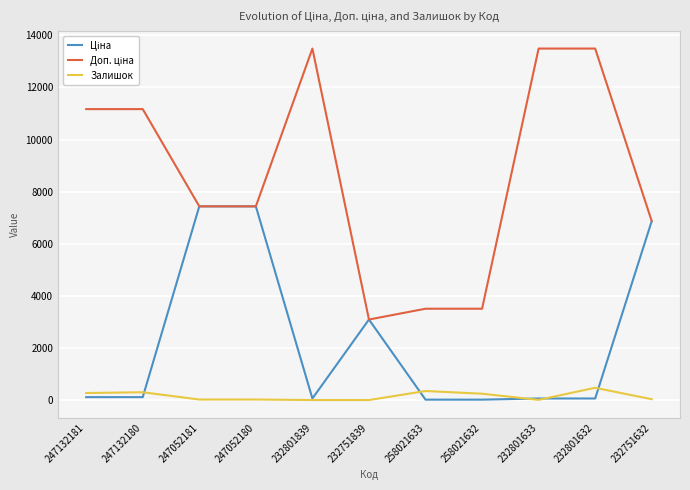

What is the total value across all series at 232751839?

6182.2